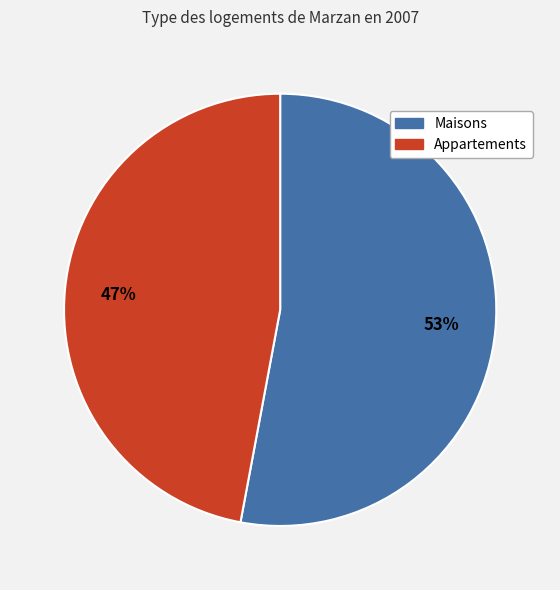

Does any single category account for the majority?

Yes